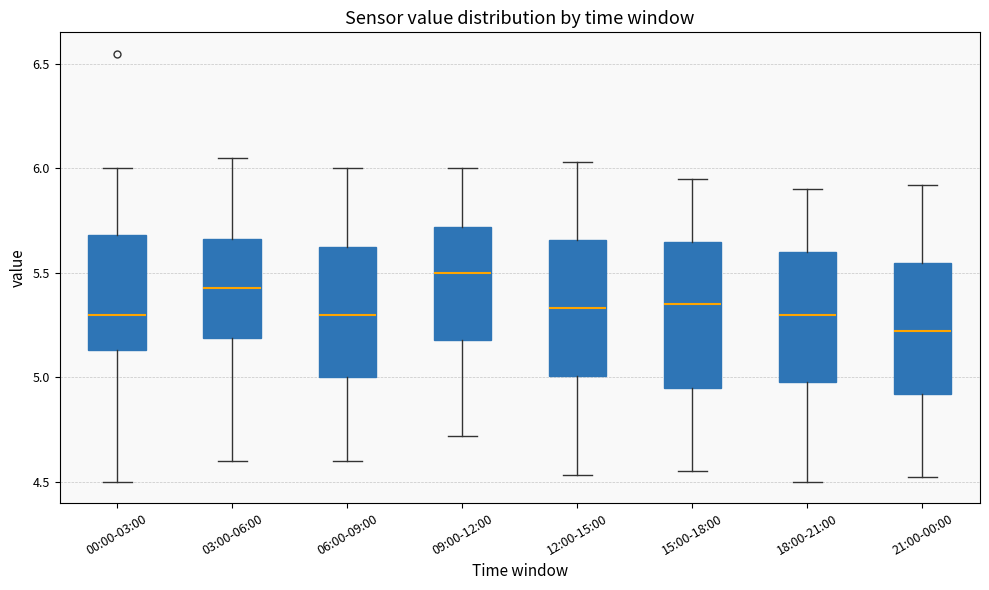

Which box has the lowest median line?

21:00-00:00